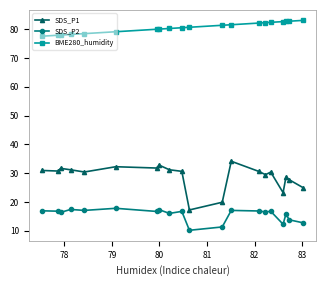

At how many categories does at least one series exceed 46?

20